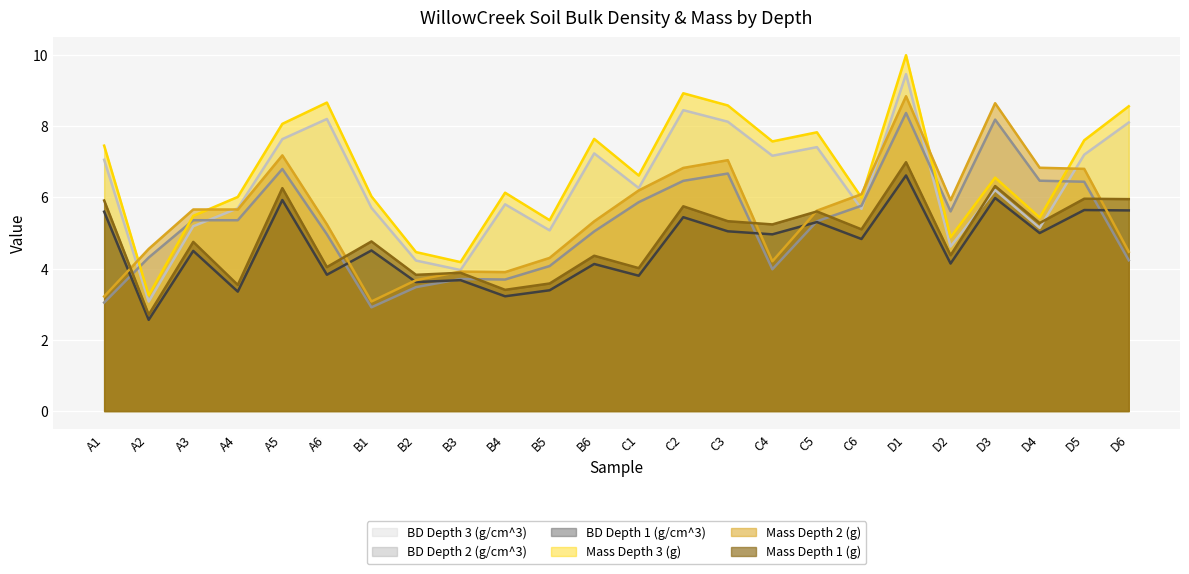

What is the average value of the Mass Depth 3 (g) series?

6.7